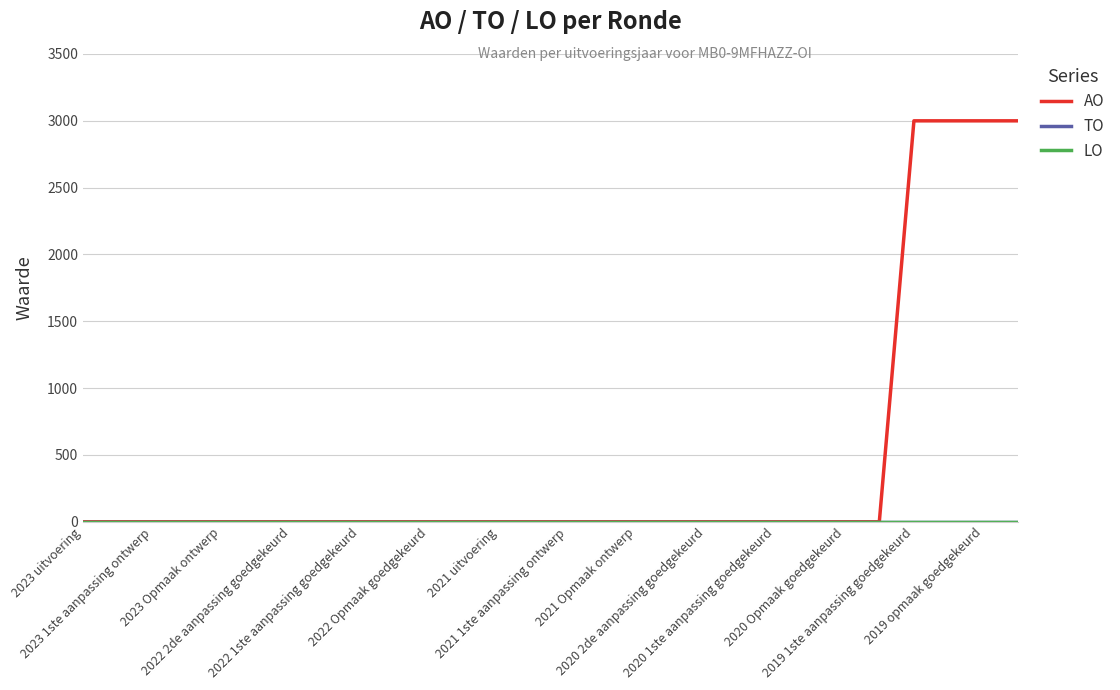

Reading left to right, list all the values displayed in this chart.

AO: 0	0	0	0	0	0	0	0	0	0	0	0	0	0	0	0	0	0	0	0	0	0	0	0	3000	3000	3000	3000
TO: 0	0	0	0	0	0	0	0	0	0	0	0	0	0	0	0	0	0	0	0	0	0	0	0	0	0	0	0
LO: 0	0	0	0	0	0	0	0	0	0	0	0	0	0	0	0	0	0	0	0	0	0	0	0	0	0	0	0